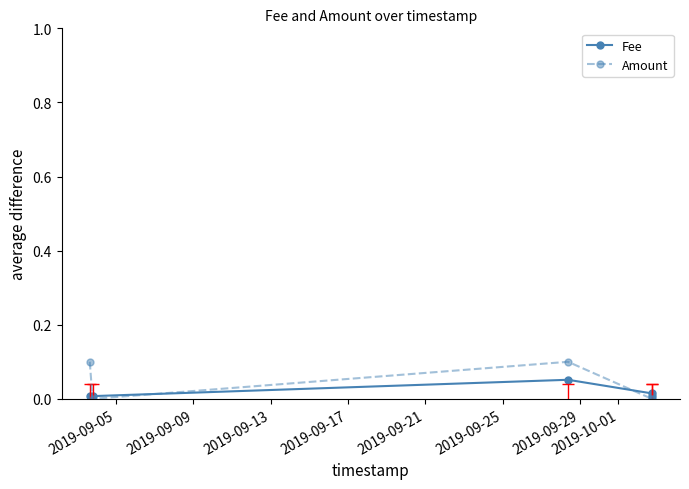

How many times do Amount and Fee cross each other?

3